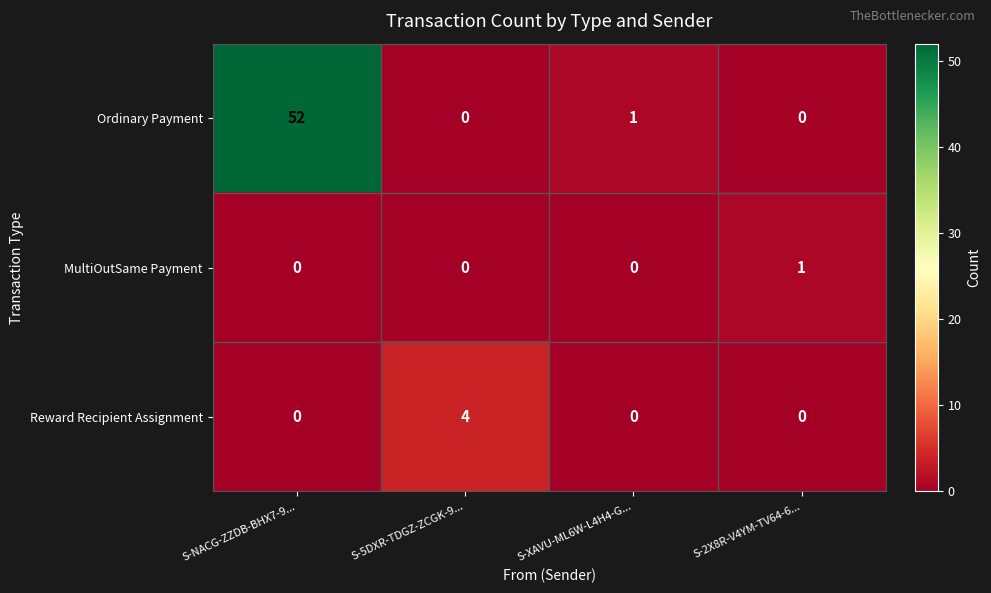

Reading left to right, extract all data points from this chart.

Ordinary Payment: 52	0	1	0
MultiOutSame Payment: 0	0	0	1
Reward Recipient Assignment: 0	4	0	0